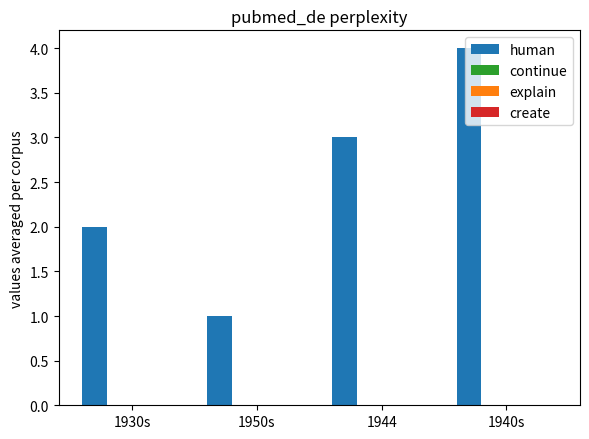

What is the difference between the maximum and minimum values?

3